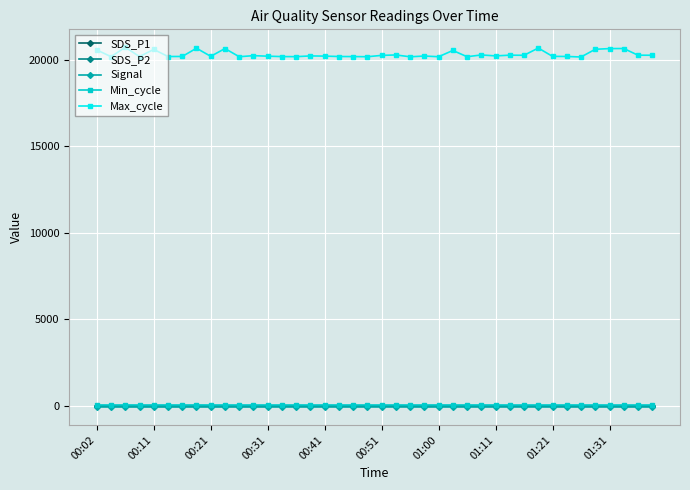

What is the difference between the maximum and minimum values in the Signal series?

3.0